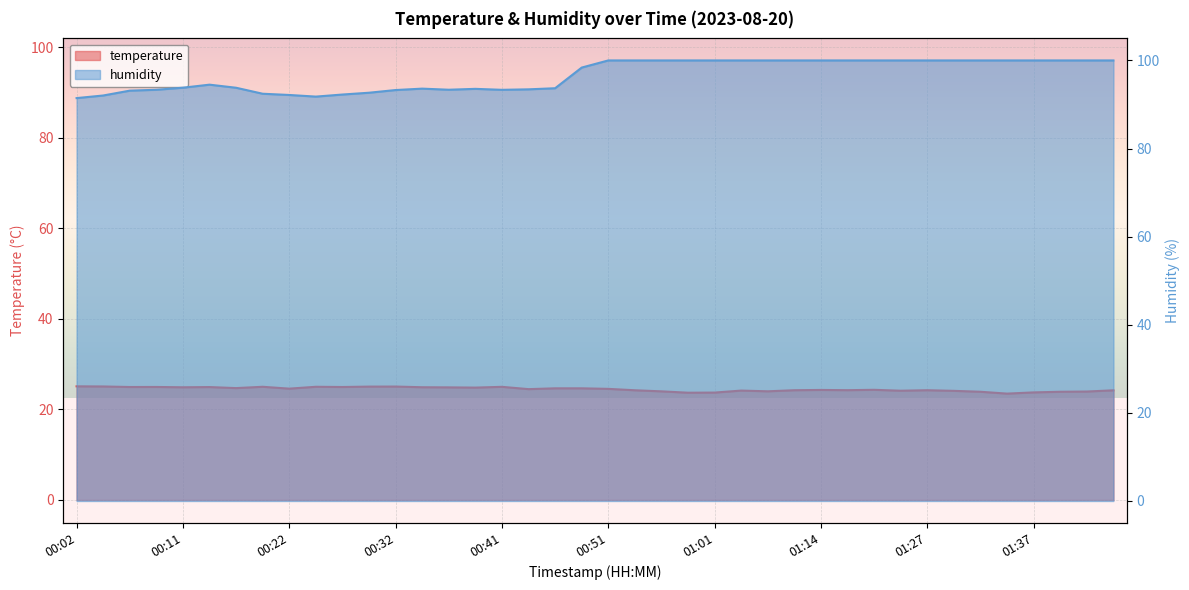

How many data points does each series have?

40